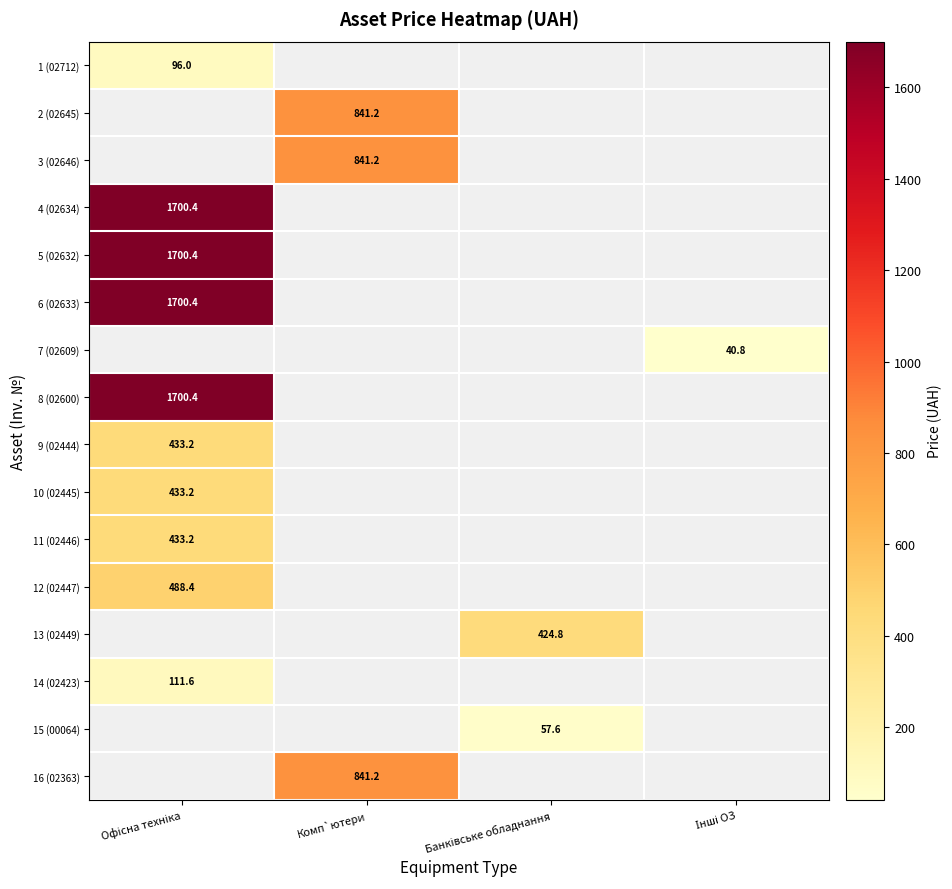

At which label is 5 (02632) closest to 1700?

Офісна техніка